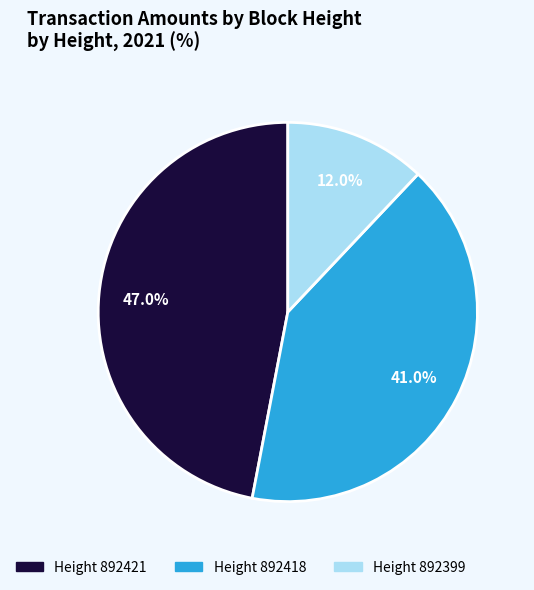

Is there any slice that represents more than half of the pie?

No